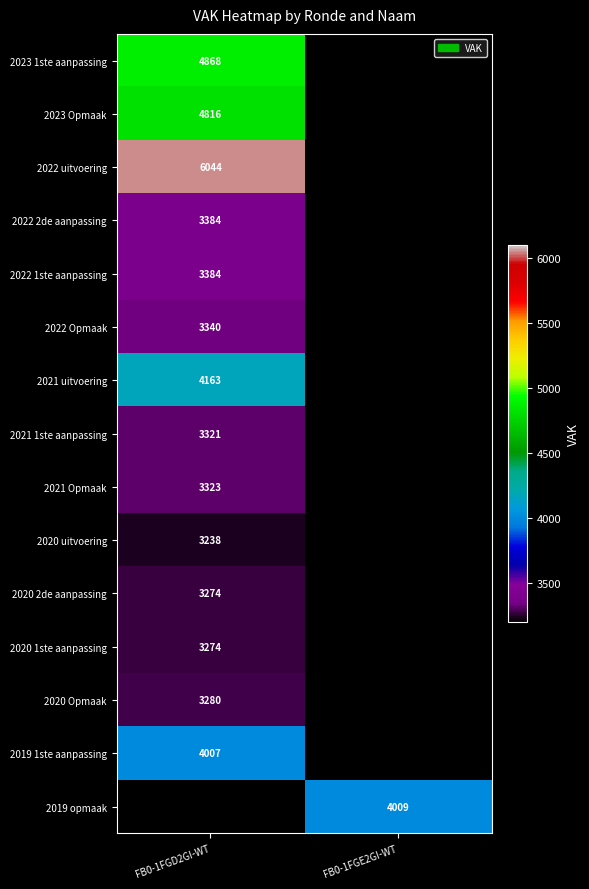

The value of 2019 1ste aanpassing at FB0-1FGD2GI-WT is 6705. True or false?

False